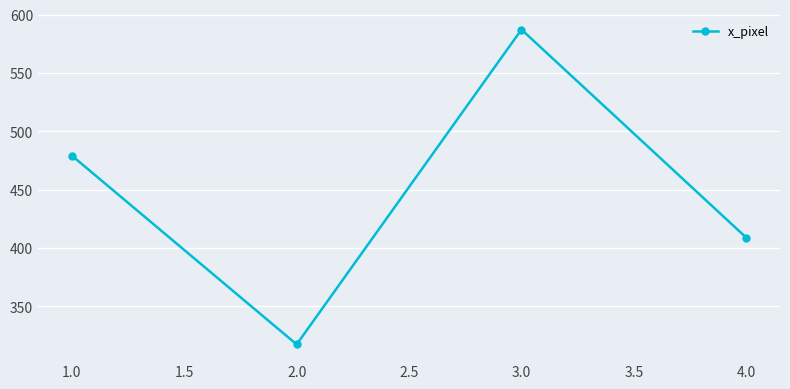

What is the sum of all values?

1792.6